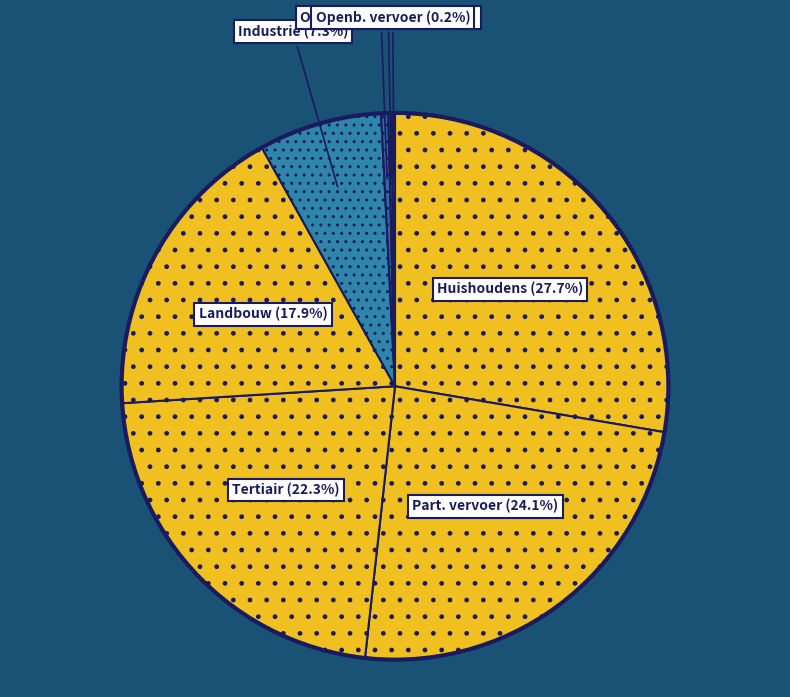

What percentage is NOT represented by Huishoudens (27.7%)?

72.3%